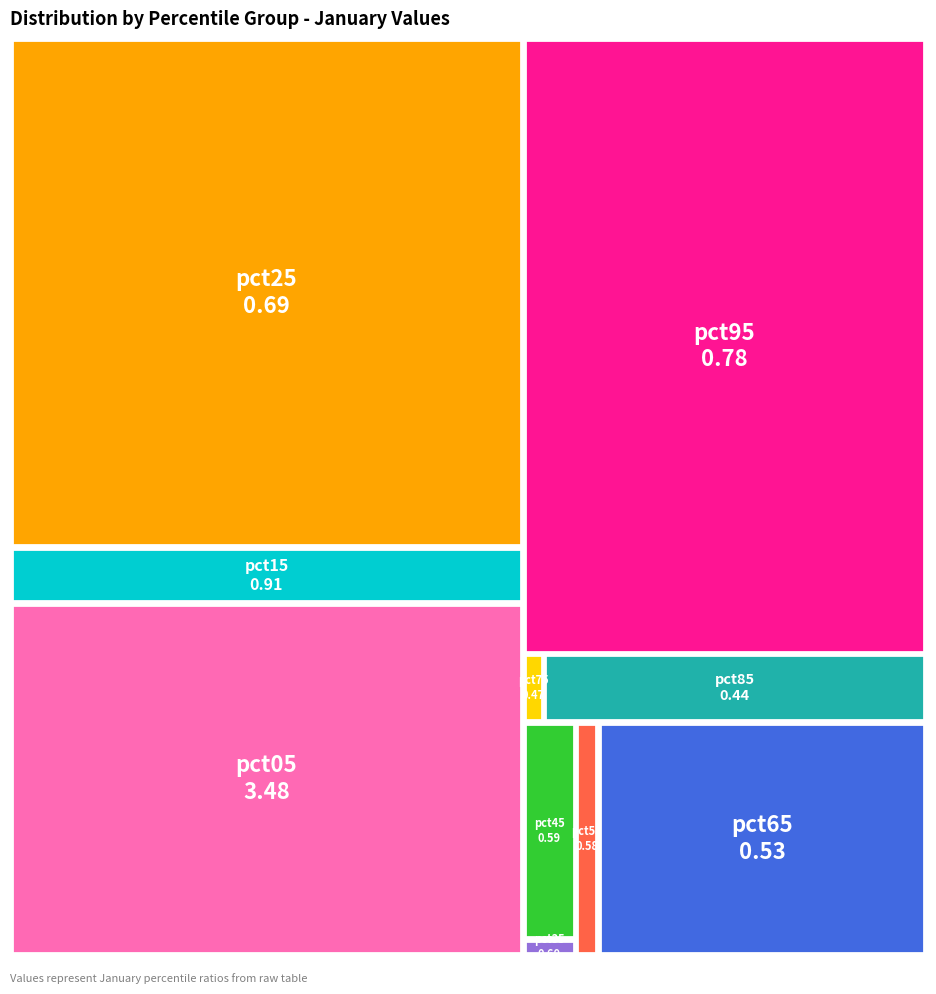

Do pct75 and pct15 together represent more than half of the pie?

No